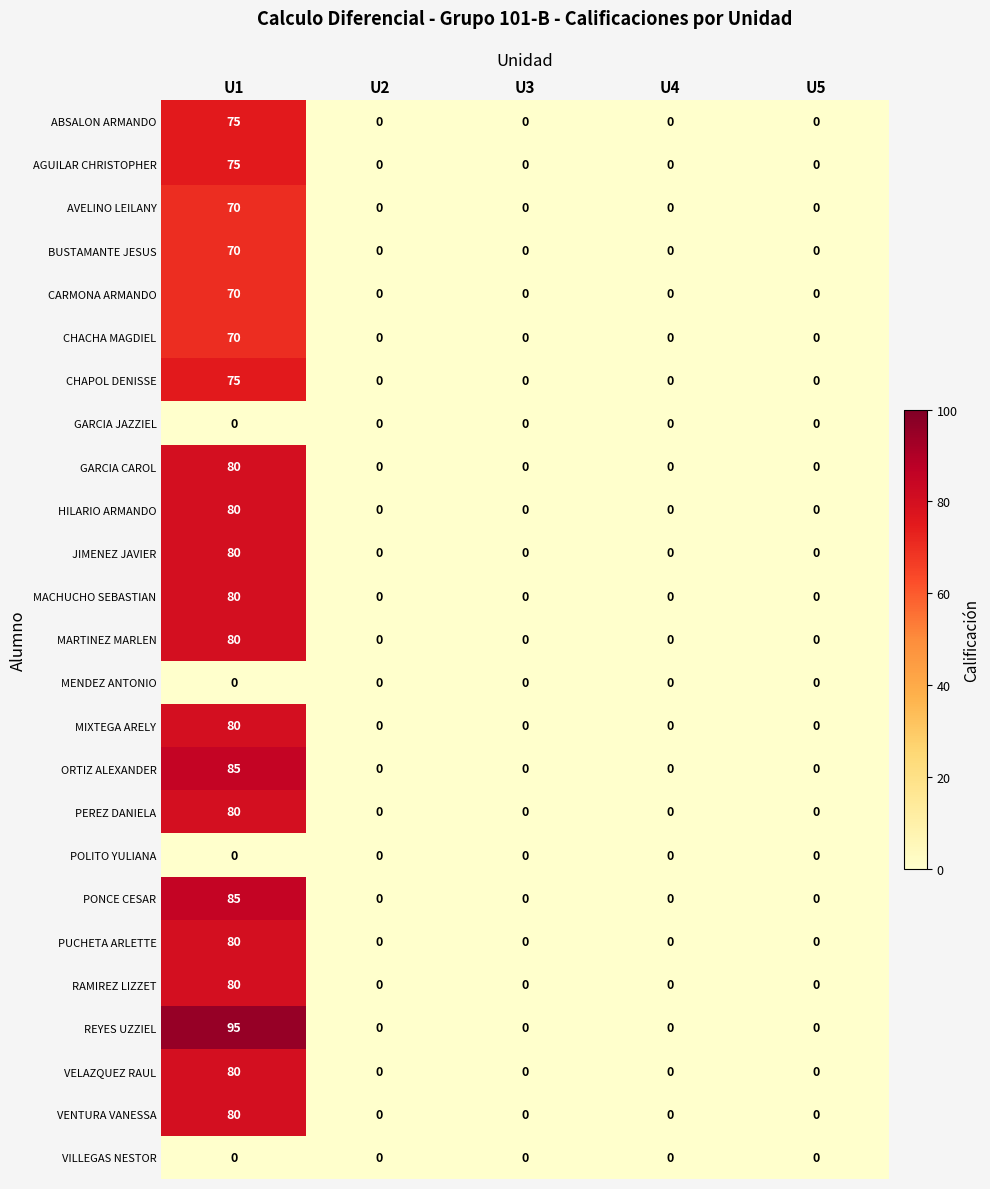

The value of ABSALON ARMANDO at U3 is 0. True or false?

True